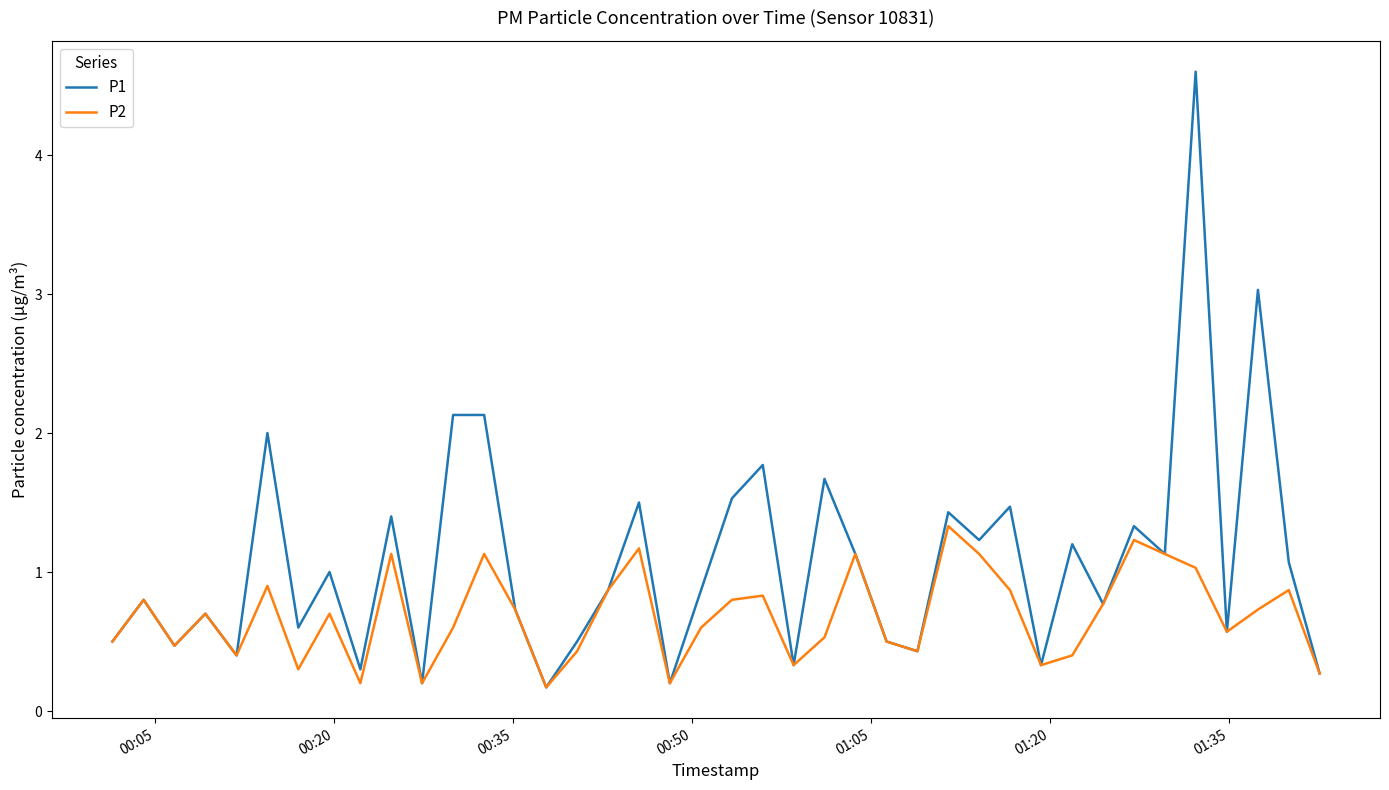

Which series has the largest range (max minus min)?

P1